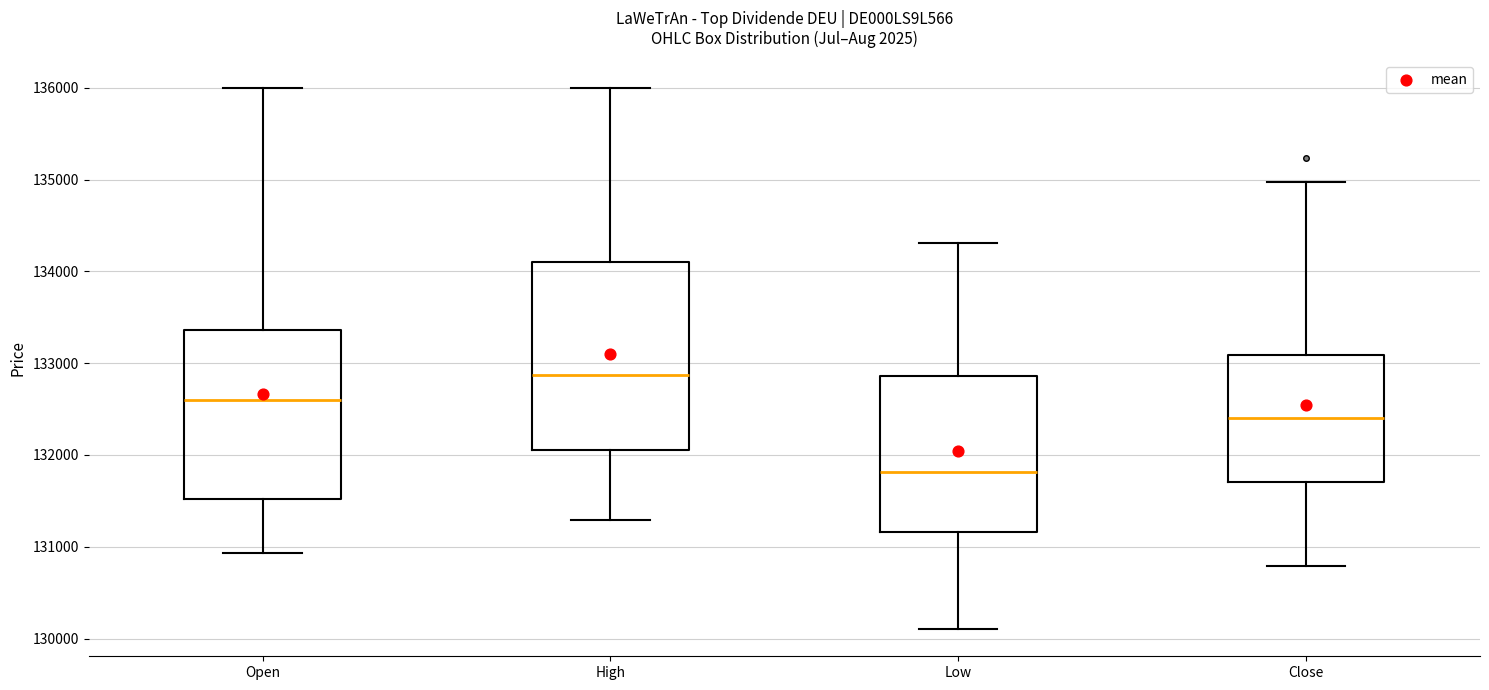

Which box's median line is the lowest?

Low